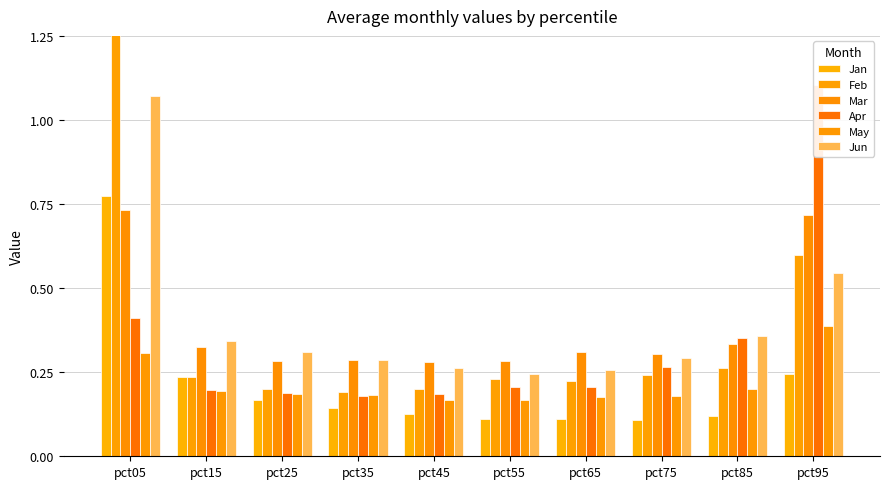

Is it true that Apr equals 0.4 at pct05?

True